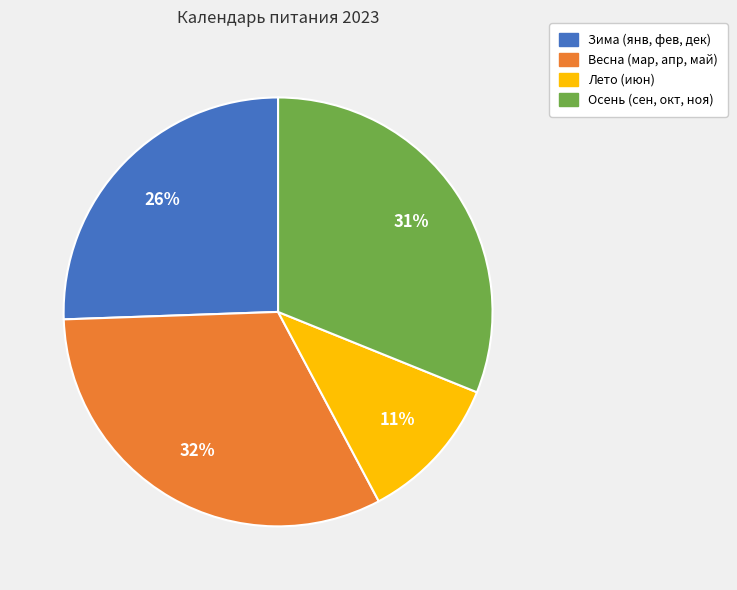

Is the sum of Лето (июн) and Осень (сен, окт, ноя) greater than half?

No